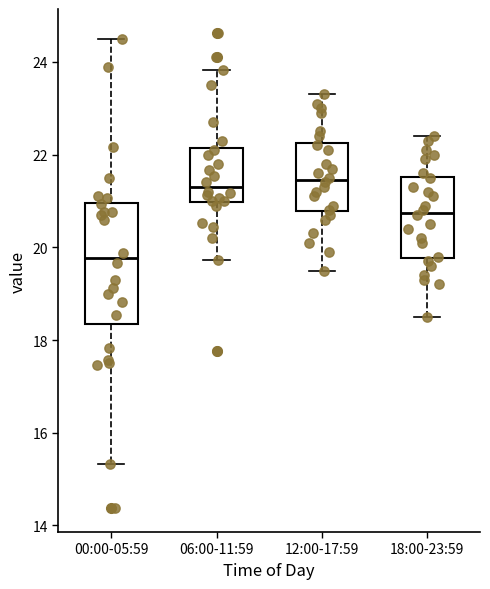

Reading left to right, transcribe this box plot: for each box, give where its median line is, the range the box spans, and where its two whiskers end, as read against the y-axis. The values are not printed on the chart, so give them approximately, as read against the axis.

00:00-05:59: median 19.8, box 18.4 to 21.0, whiskers 15.4 to 24.6
06:00-11:59: median 21.4, box 21.0 to 22.2, whiskers 19.8 to 23.8
12:00-17:59: median 21.4, box 20.8 to 22.2, whiskers 19.6 to 23.4
18:00-23:59: median 20.8, box 19.8 to 21.6, whiskers 18.6 to 22.4